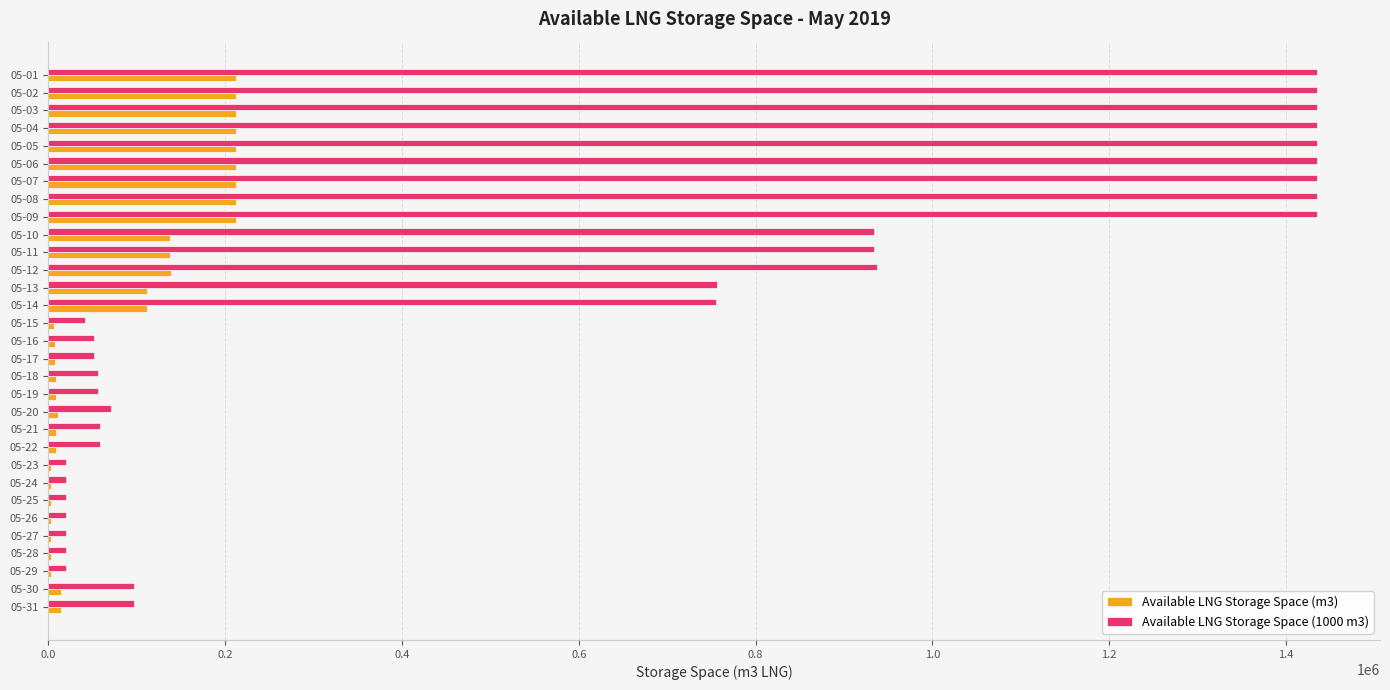

What is the sum of all Available LNG Storage Space (m3) values?

2660092.6